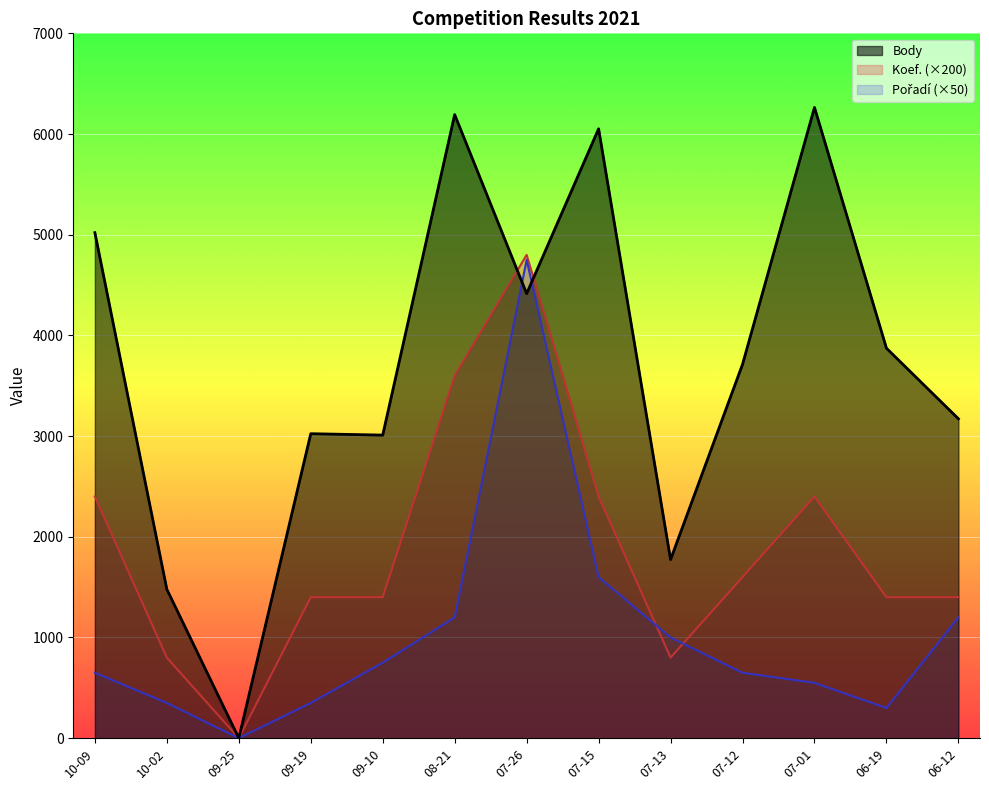

Which series changed the most between 09-25 and 09-19?

Body